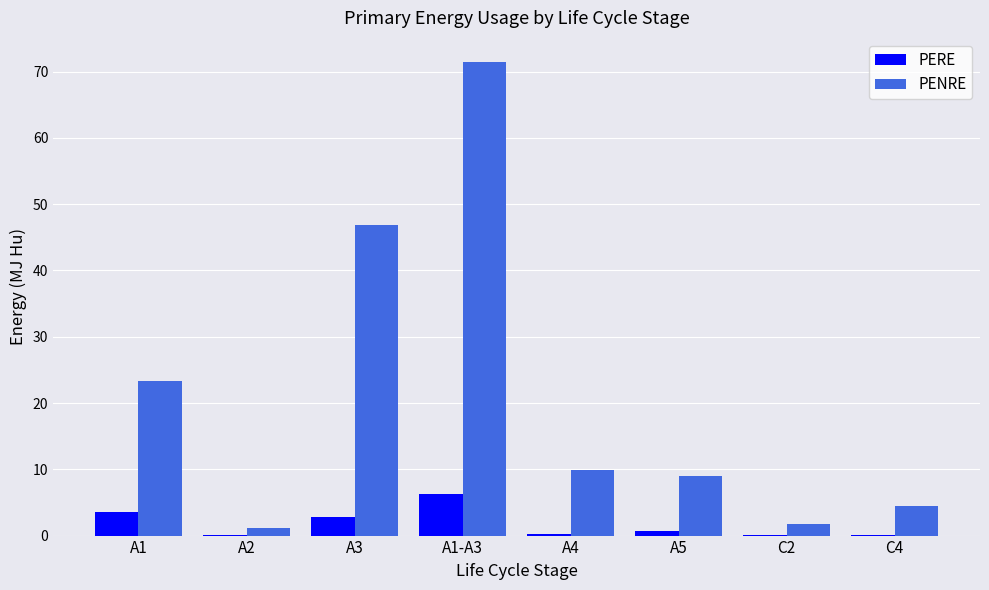

Is it true that PENRE equals 8.9 at A5?

True